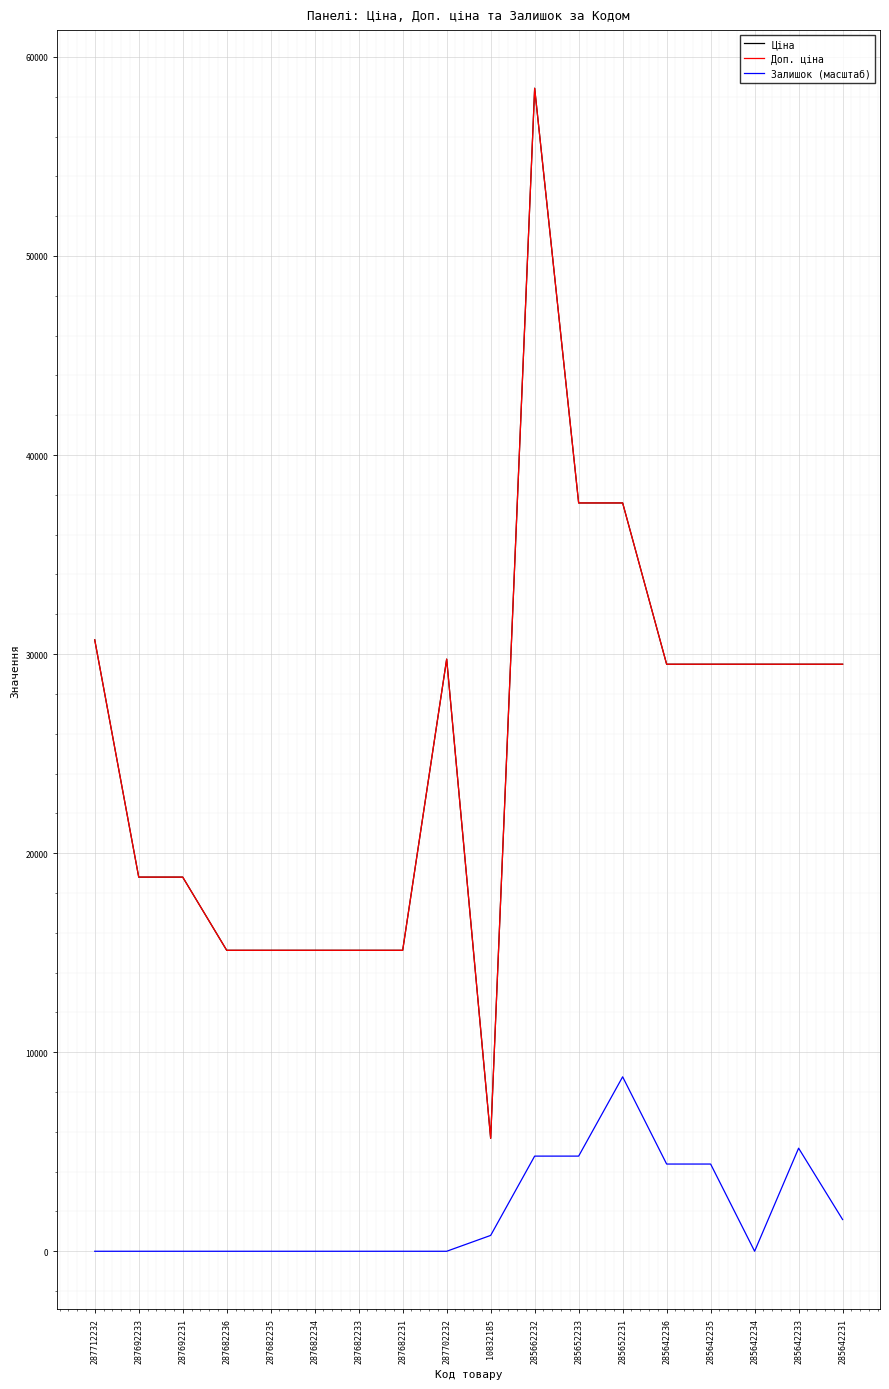

What is the sum of all Доп. ціна values?

460403.1